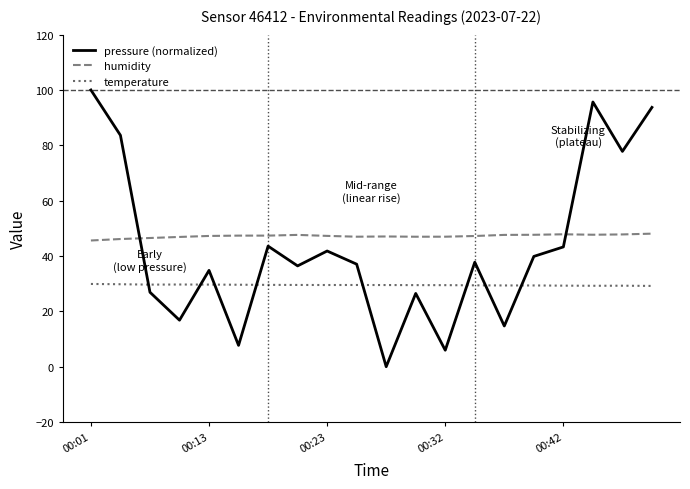

What is the difference between the maximum and minimum values in the pressure (normalized) series?

100.0